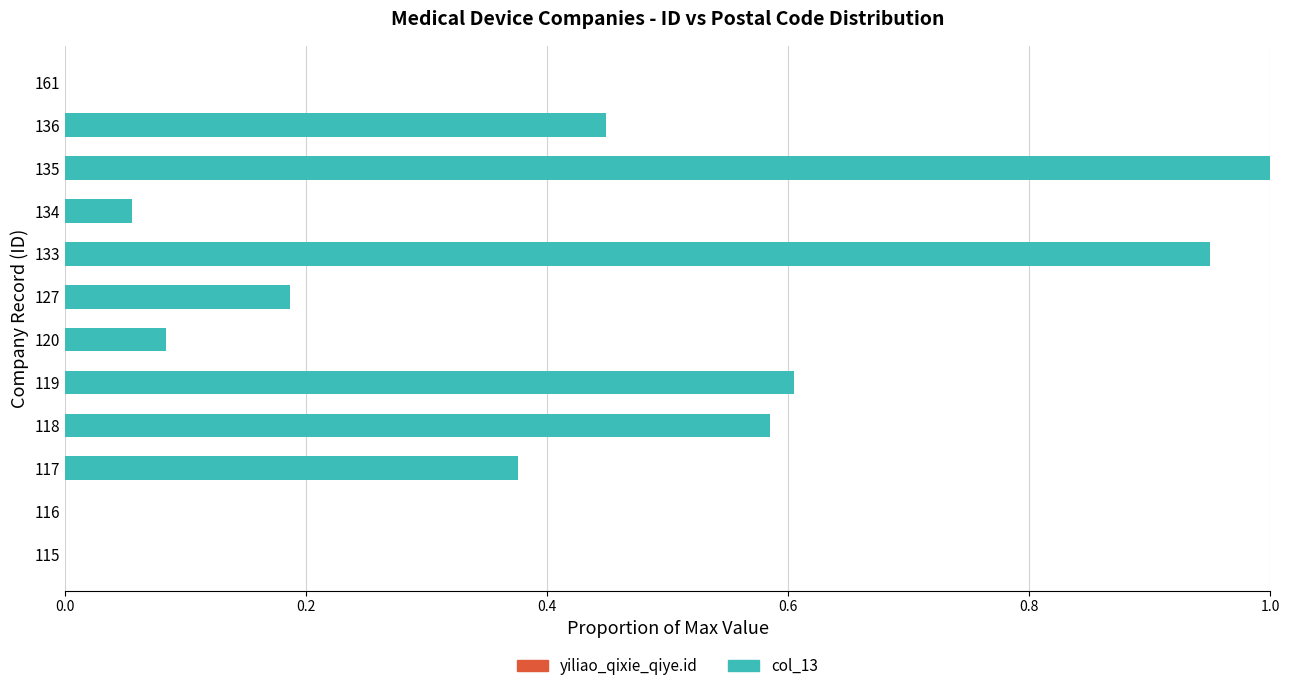

At which category is the sum across all series the highest?

135